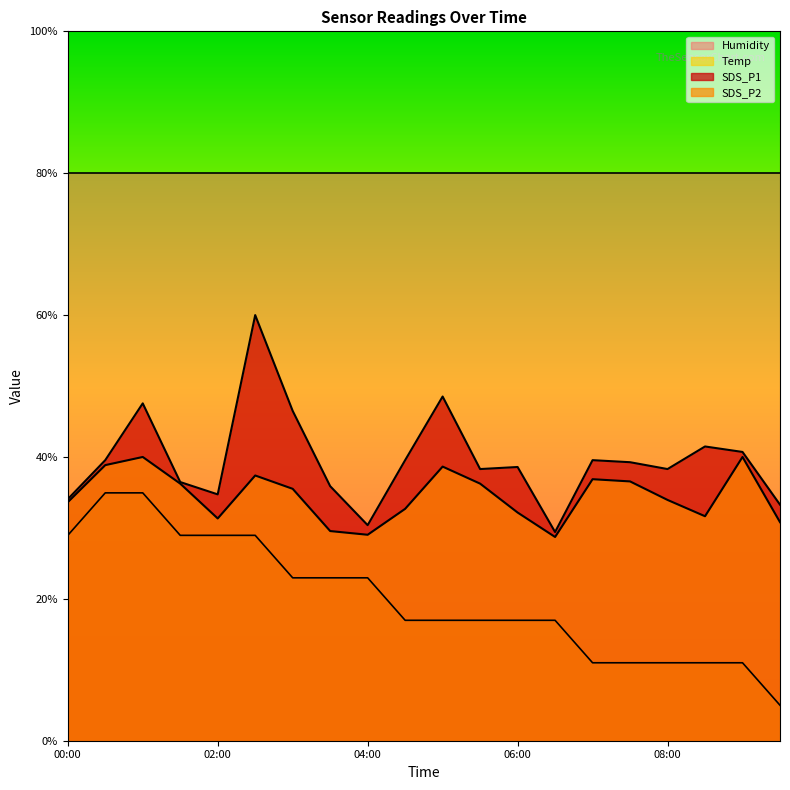

At 00:00, list the series in order from smallest to largest.

Temp, SDS_P2, SDS_P1